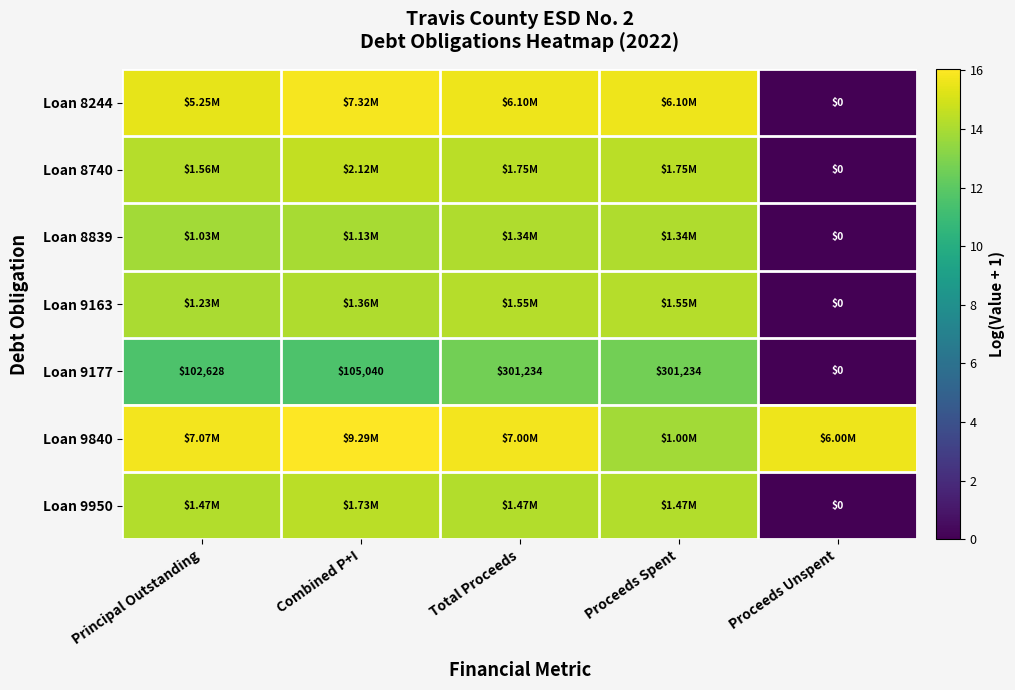

How many categories are shown in the chart?

5